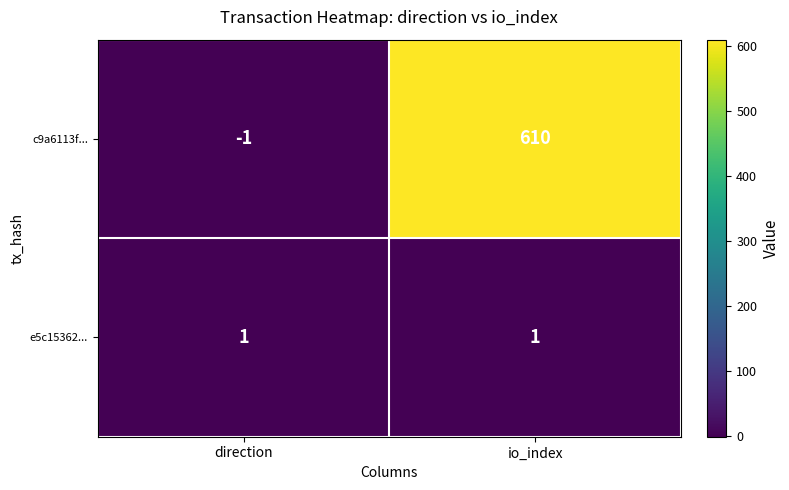

What is the sum of all c9a6113f... values?

609